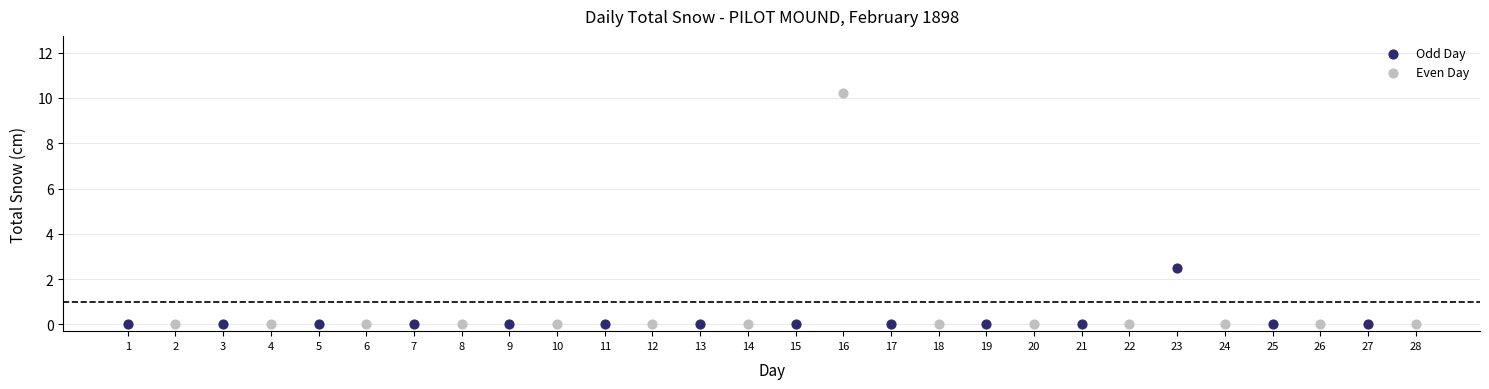

Which series has the widest spread of Y values?

Even Day